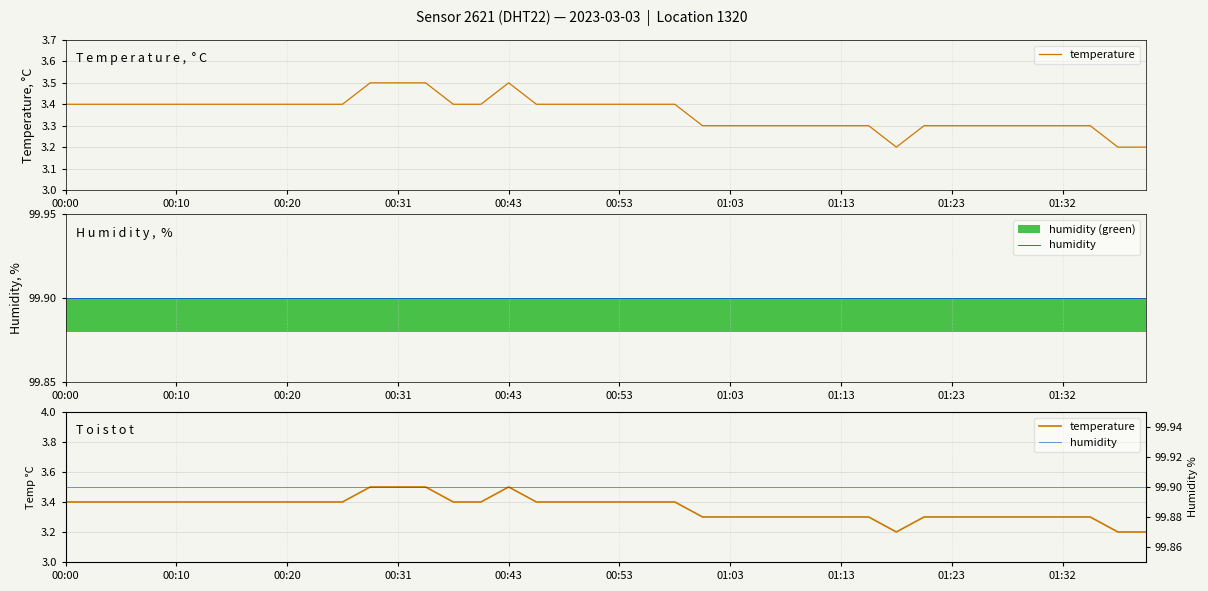

True or false: humidity and temperature cross at least once.

False